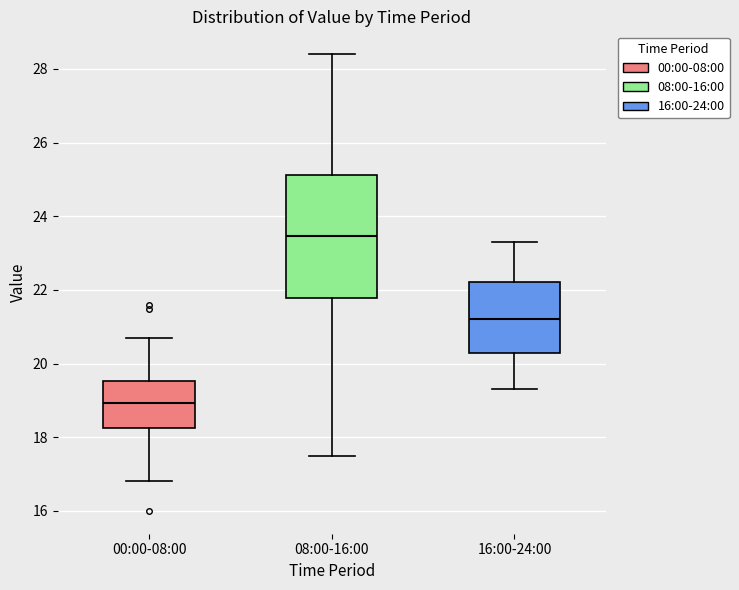

Reading left to right, read every box against the y-axis: the position of its median line, the range the box covers, and the ends of its whiskers. The values are not printed on the chart, so give them approximately, as read against the axis.

00:00-08:00: median 19.0, box 18.2 to 19.6, whiskers 16.8 to 20.8
08:00-16:00: median 23.4, box 21.8 to 25.2, whiskers 17.6 to 28.4
16:00-24:00: median 21.2, box 20.4 to 22.2, whiskers 19.4 to 23.4